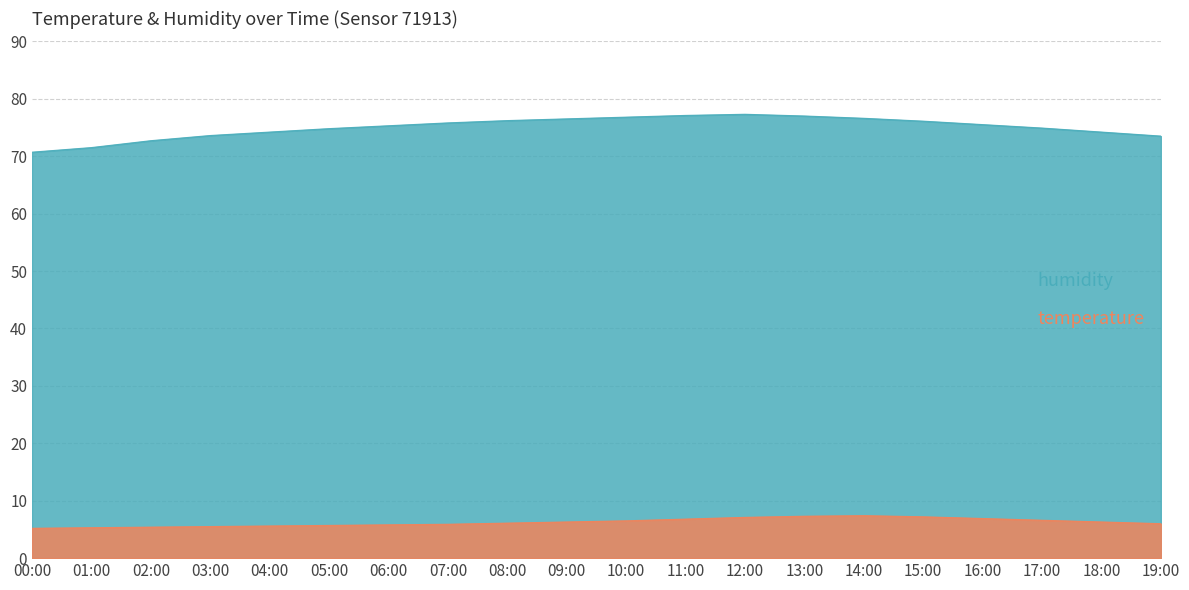

Where is the first local maximum for temperature?

14:00